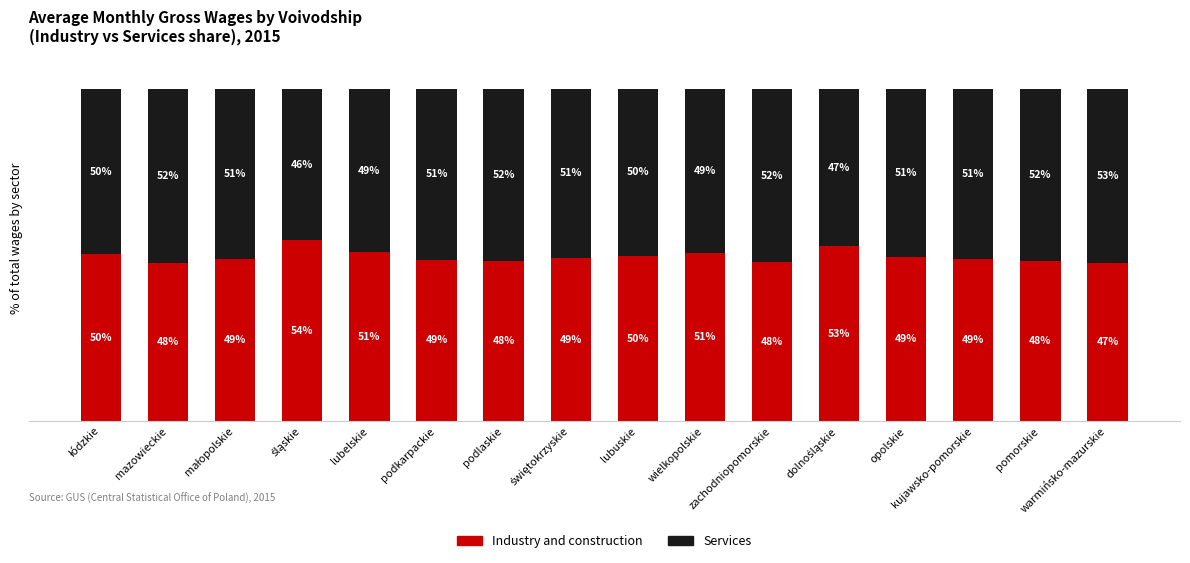

Does the chart contain stacked bars?

Yes